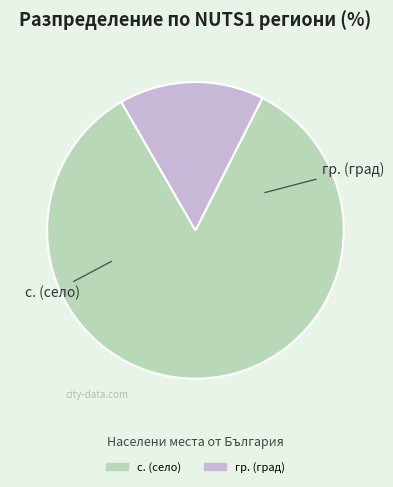

Is there a majority slice in this chart?

Yes